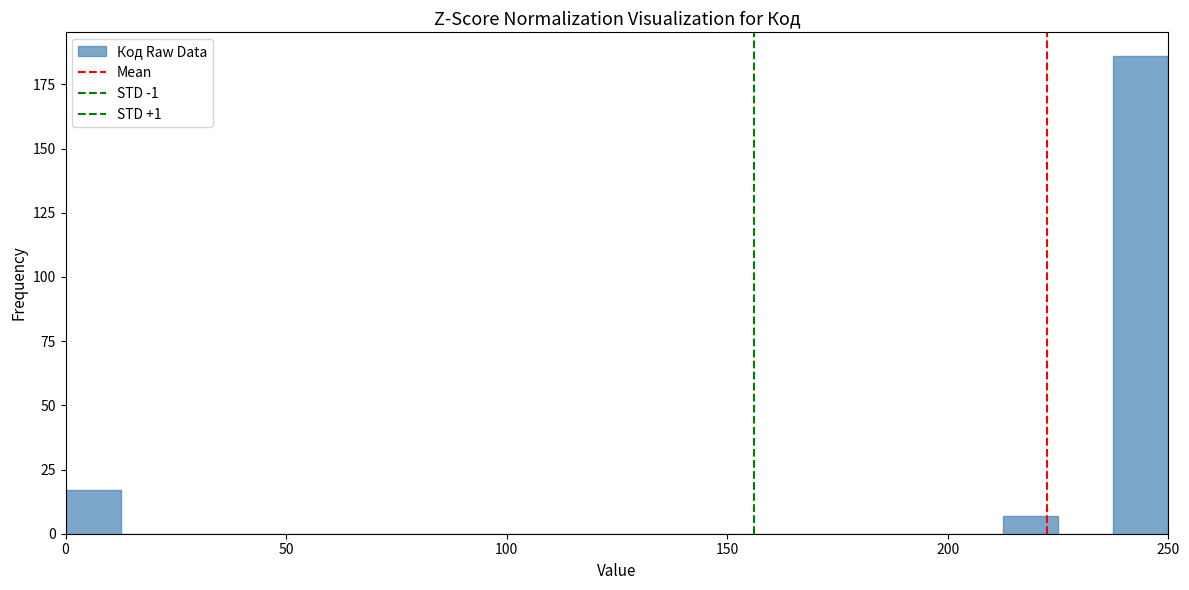

Around what value on the x-axis is the tallest bar? Give the approximate position of its centre, as read against the axis.

245